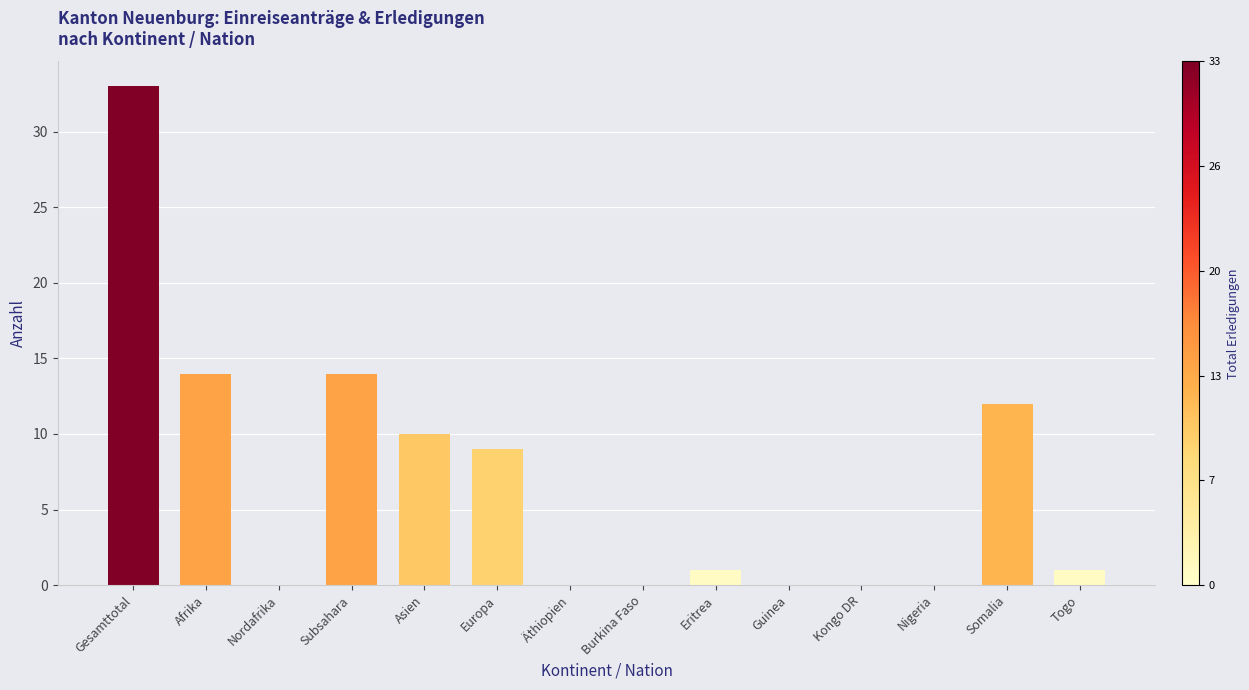

True or false: the data shows 4 at Subsahara.

False